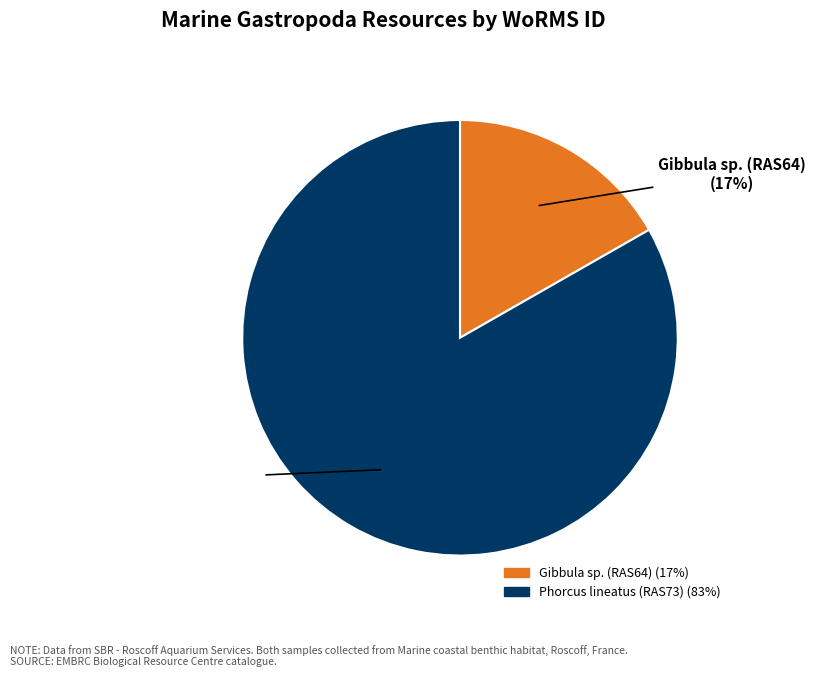

Which category has the smallest portion of the pie?

Gibbula sp. (RAS64)